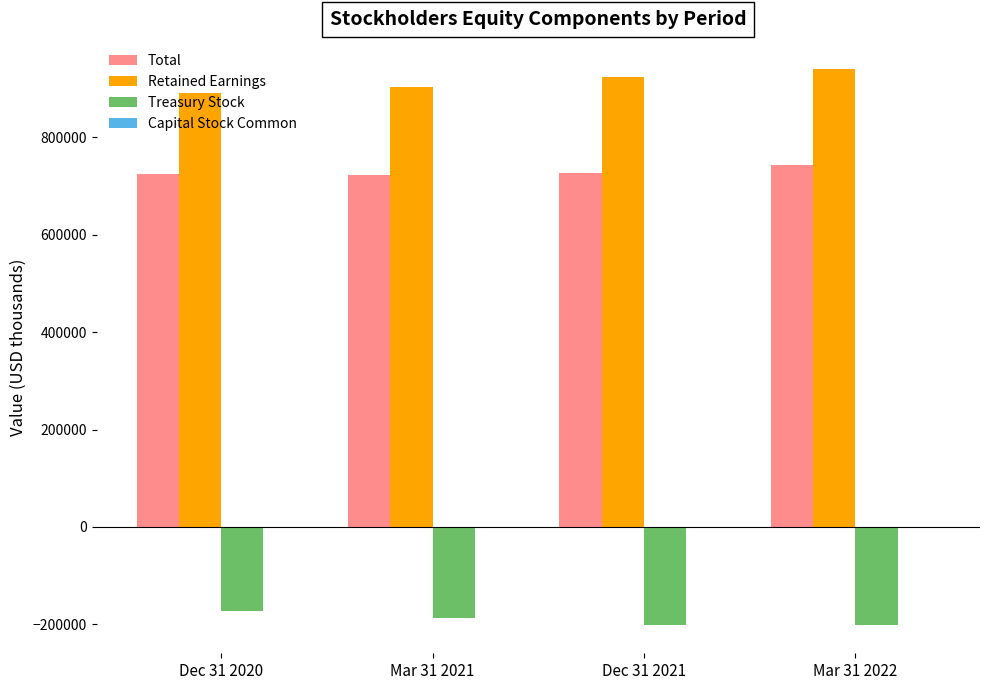

Is the value of Total at Mar 31 2022 greater than the value of Retained Earnings at Mar 31 2021?

No